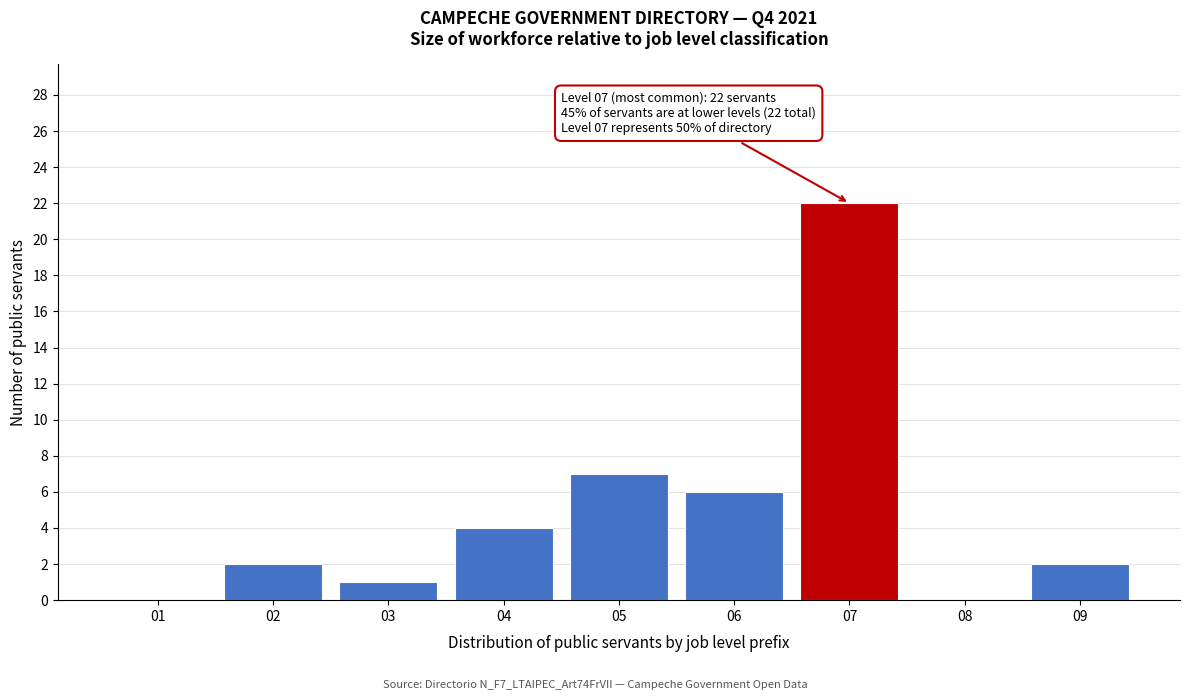

Reading left to right, extract all data points from this chart.

01=0	02=2	03=1	04=4	05=7	06=6	07=22	08=0	09=2